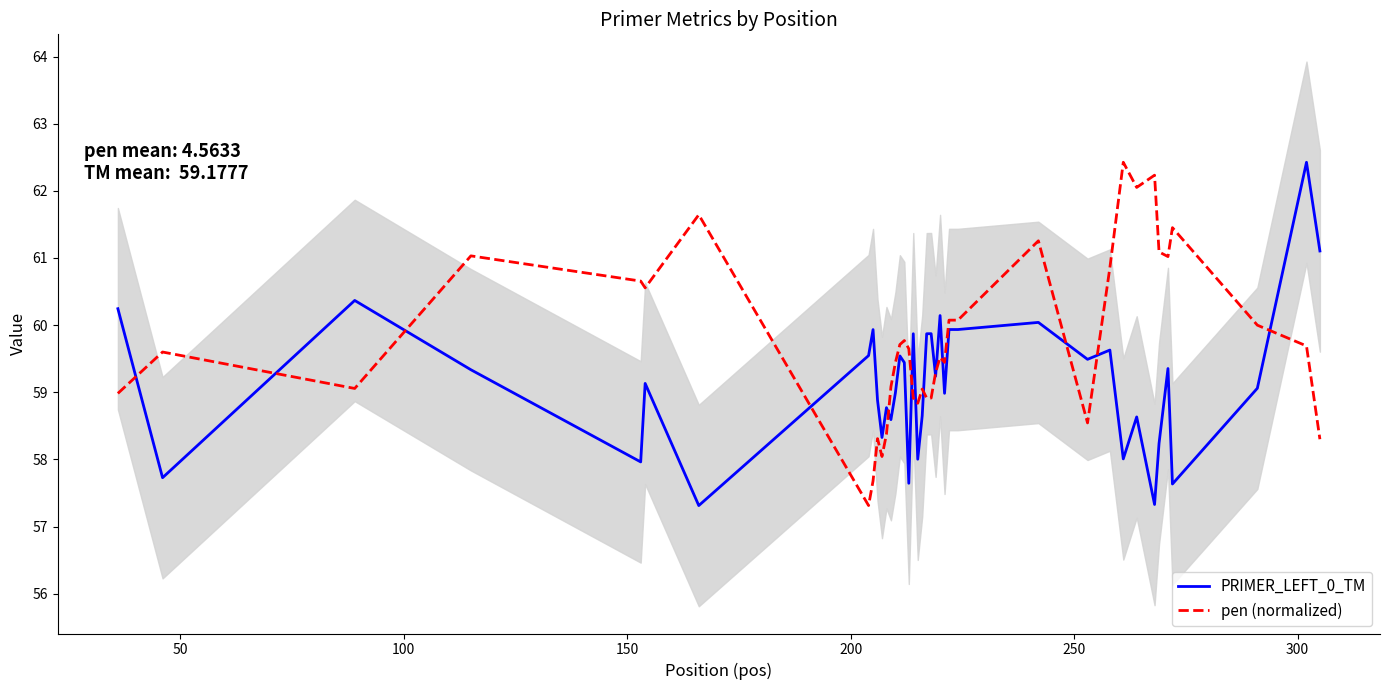

What is the highest value of the PRIMER_LEFT_0_TM series?

62.4